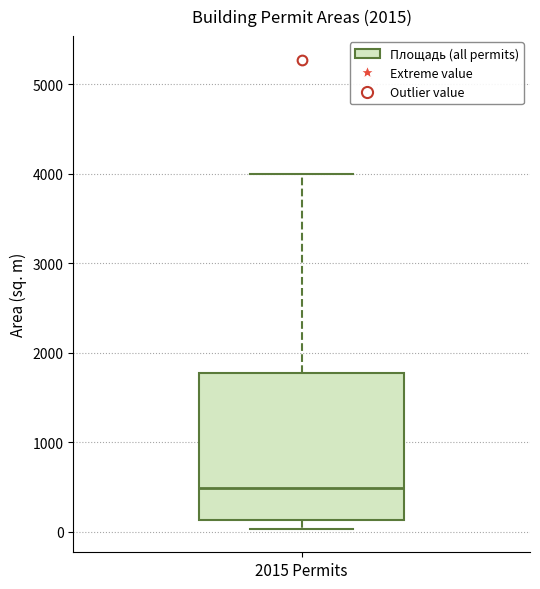

Where does the median line of the box for 2015 Permits sit on the y-axis? The values are not printed on the chart, so give them approximately, as read against the axis.

500